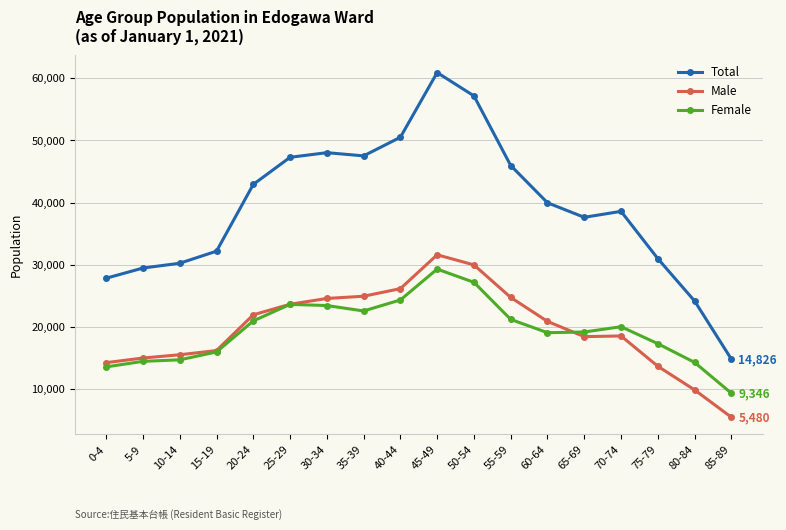

What is the lowest value of the Male series?

5480